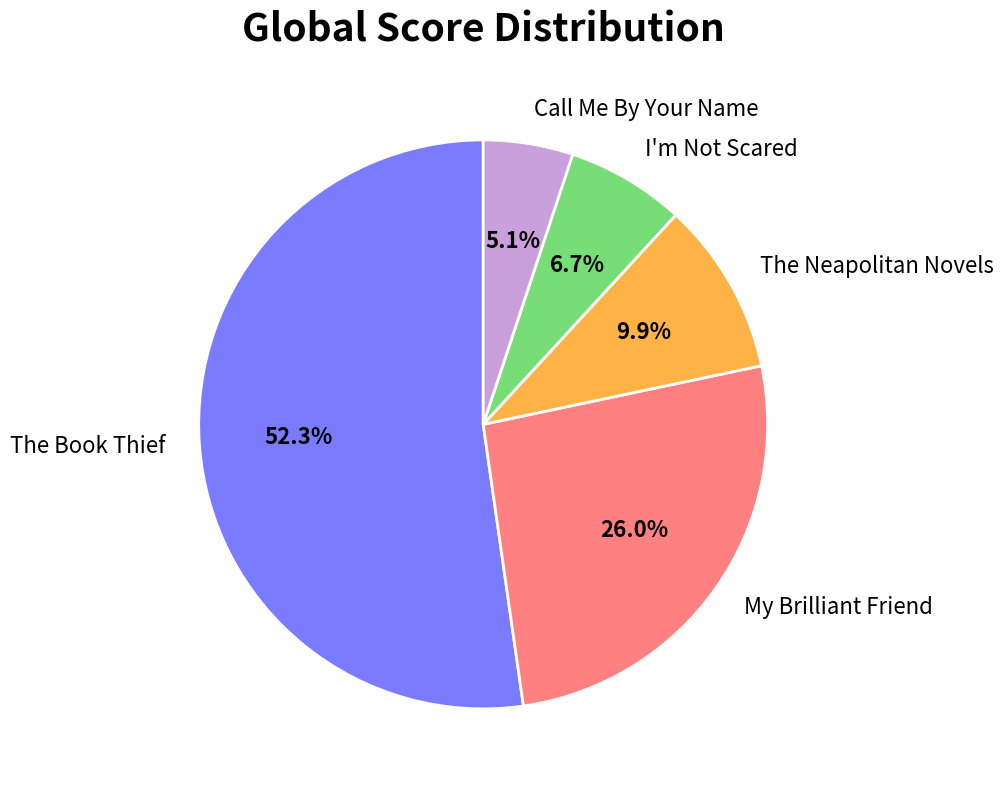

To the nearest percent, what portion does Call Me By Your Name represent?

5%